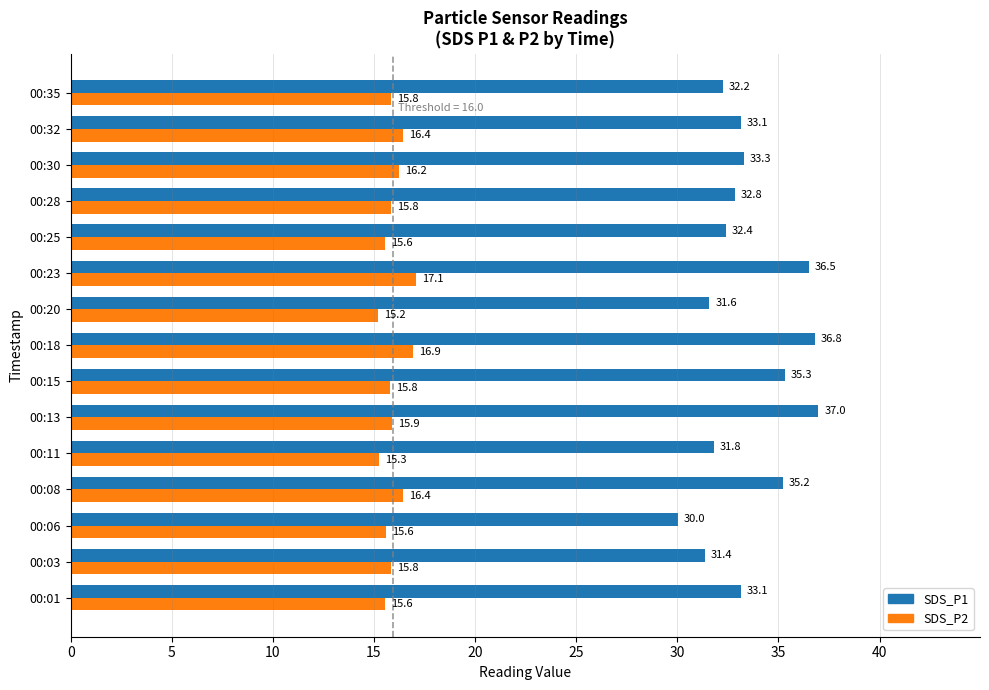

The value of SDS_P2 at 00:03 is 15.8. True or false?

True